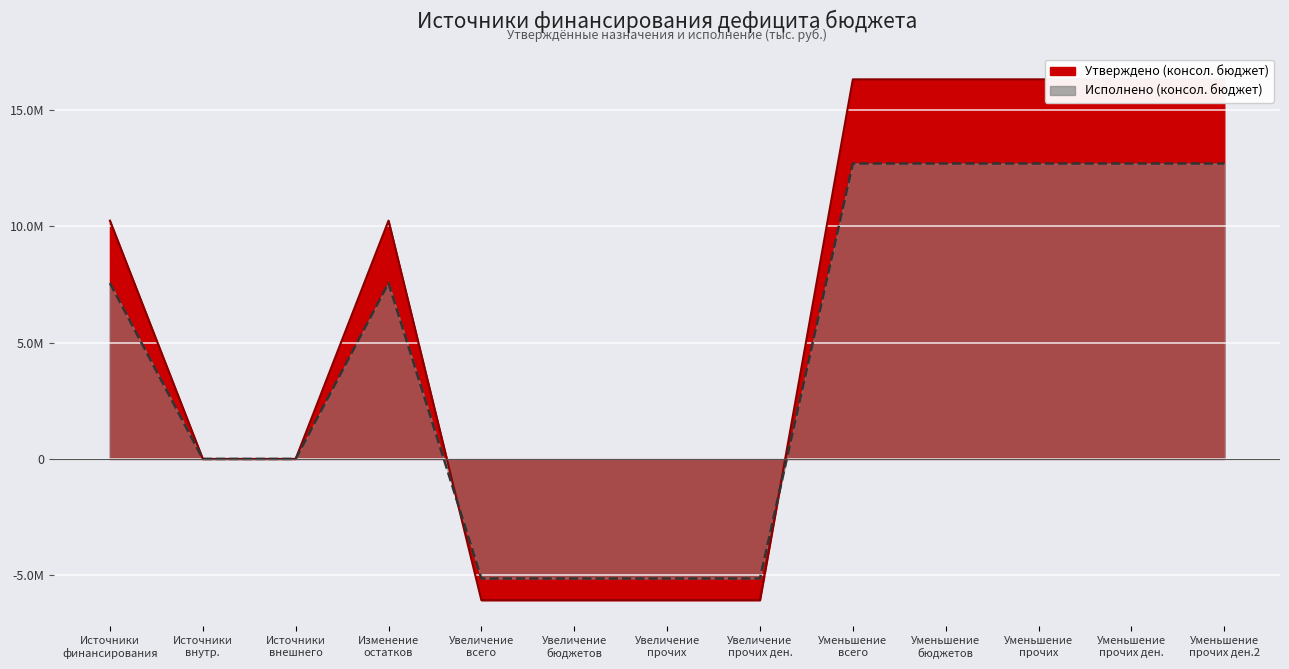

Which series has the largest range (max minus min)?

Утверждено (консол. бюджет)